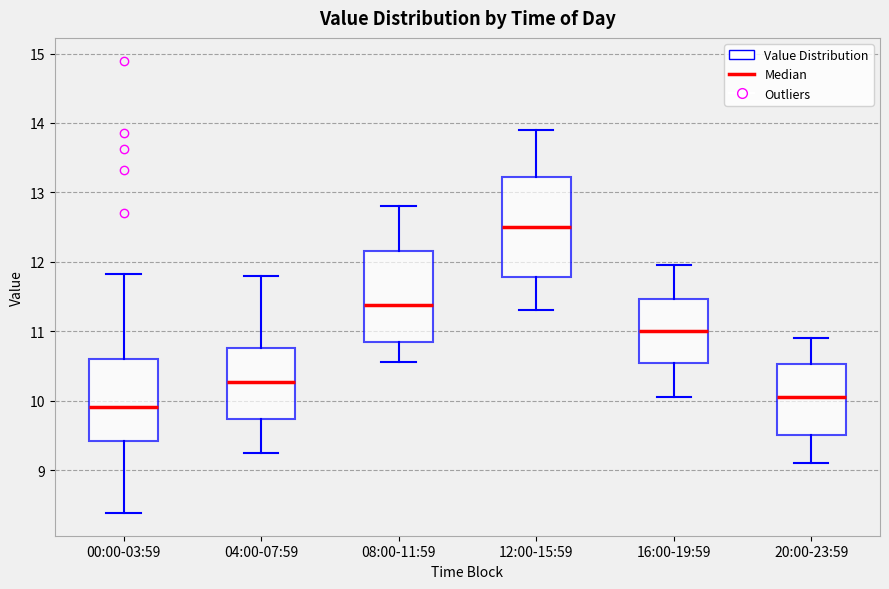

Reading left to right, read every box against the y-axis: the position of its median line, the range the box covers, and the ends of its whiskers. The values are not printed on the chart, so give them approximately, as read against the axis.

00:00-03:59: median 9.9, box 9.4 to 10.6, whiskers 8.4 to 11.8
04:00-07:59: median 10.3, box 9.7 to 10.8, whiskers 9.3 to 11.8
08:00-11:59: median 11.4, box 10.9 to 12.2, whiskers 10.6 to 12.8
12:00-15:59: median 12.5, box 11.8 to 13.2, whiskers 11.3 to 13.9
16:00-19:59: median 11.0, box 10.5 to 11.5, whiskers 10.1 to 12.0
20:00-23:59: median 10.1, box 9.5 to 10.5, whiskers 9.1 to 10.9